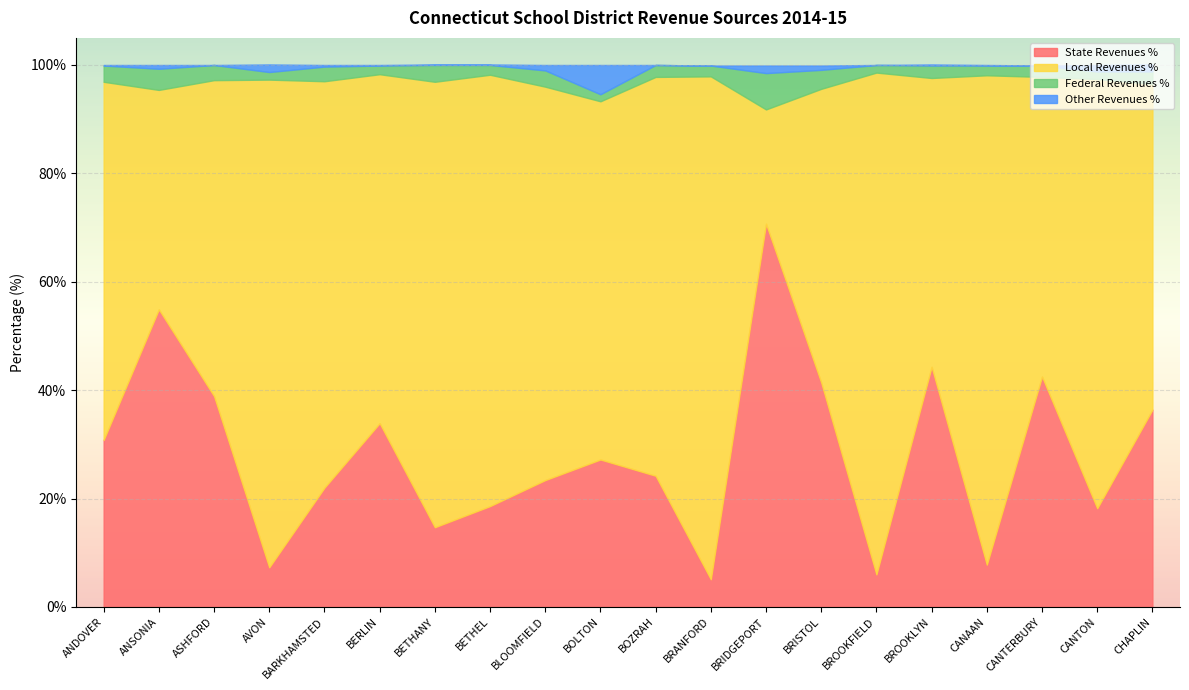

What is the difference between the second highest and minimum values in the Local Revenues % series?

71.5